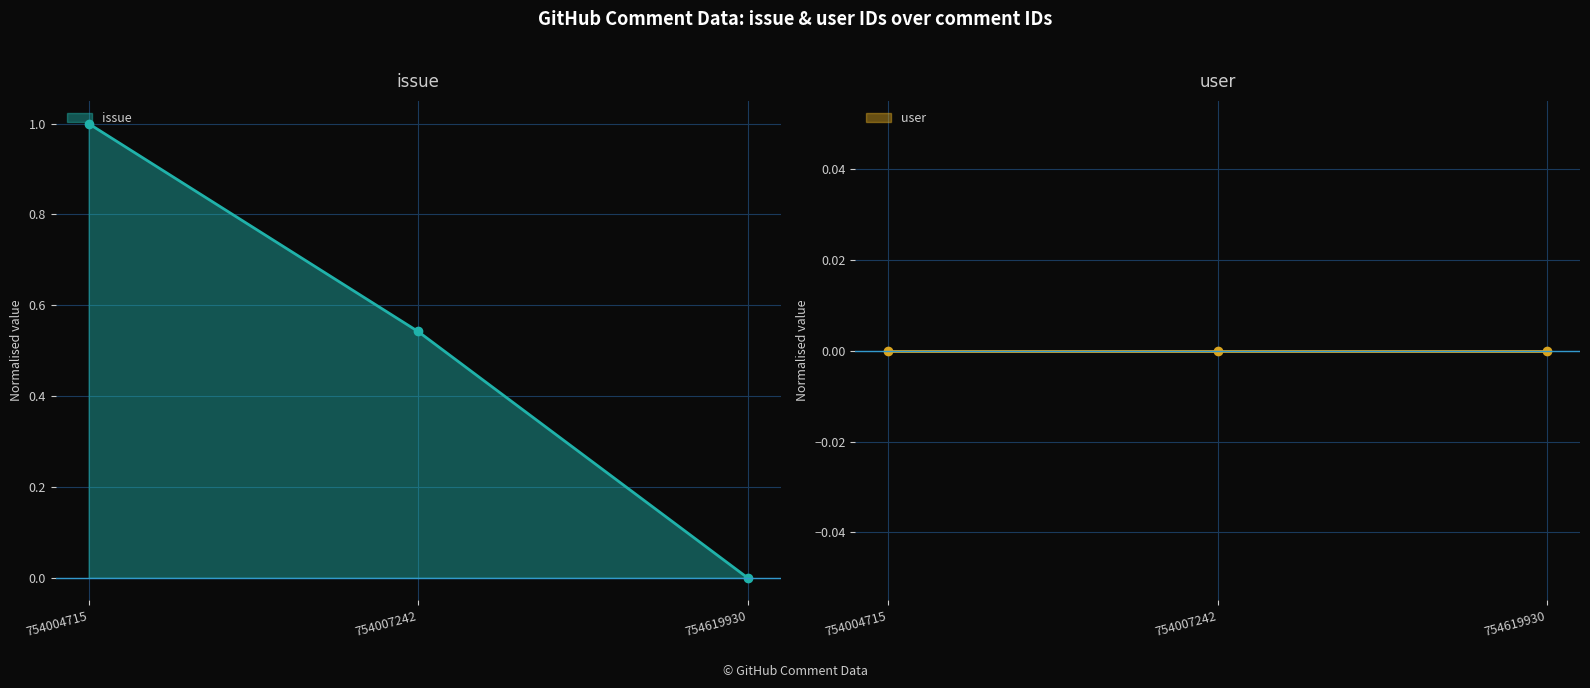

At which label is the value closest to 0?

754619930